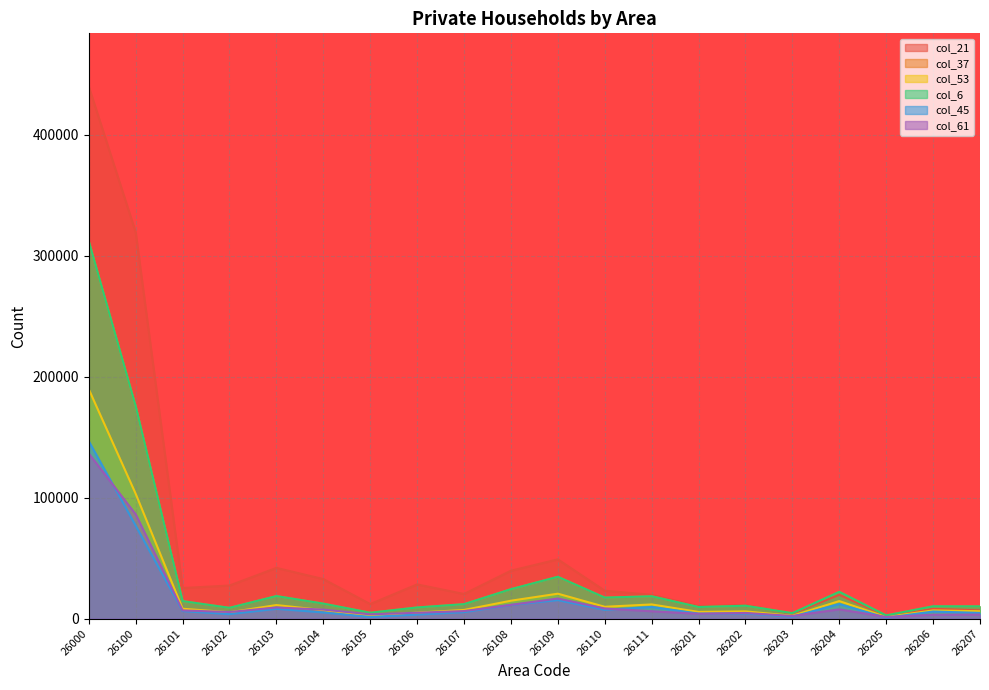

What is the smallest value displayed?

725